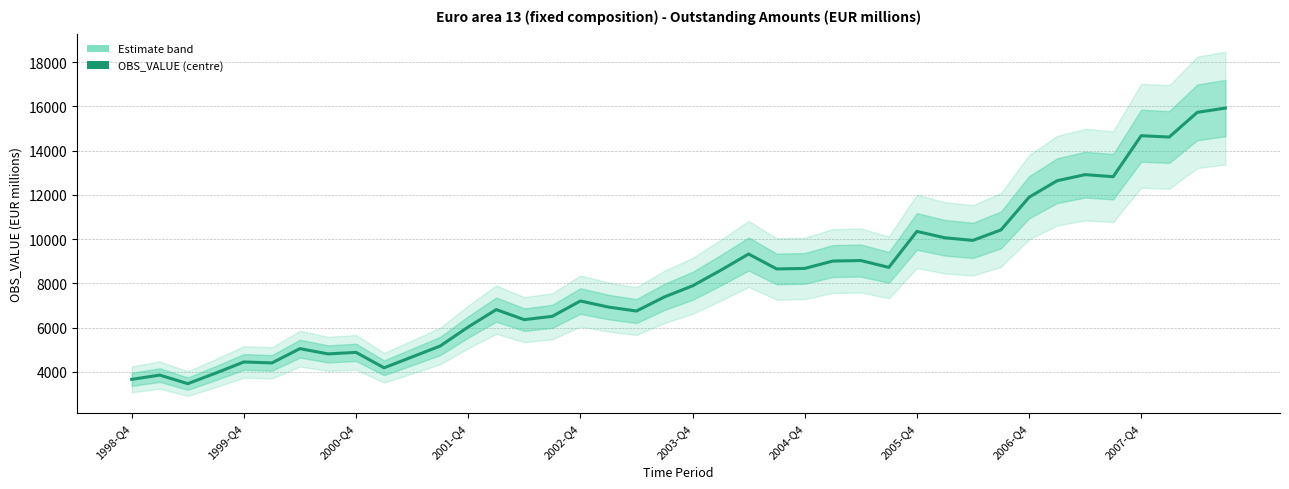

List the labels in order of value, largest first.

39, 38, 36, 37, 34, 35, 33, 32, 31, 28, 29, 30, 22, 26, 25, 27, 24, 23, 21, 20, 19, 16, 17, 13, 18, 15, 14, 12, 11, 2004-Q4, 2006-Q4, 2005-Q4, 10, 2002-Q4, 2003-Q4, 2007-Q4, 2001-Q4, 1999-Q4, 1998-Q4, 2000-Q4